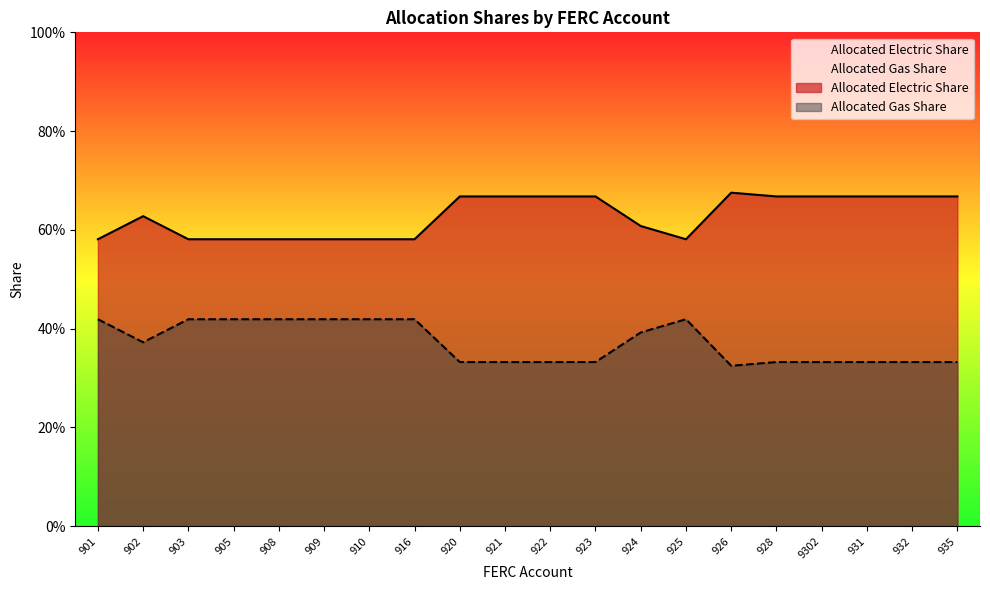

What is the difference between the second highest and second lowest values in the Allocated Gas Share series?

0.1